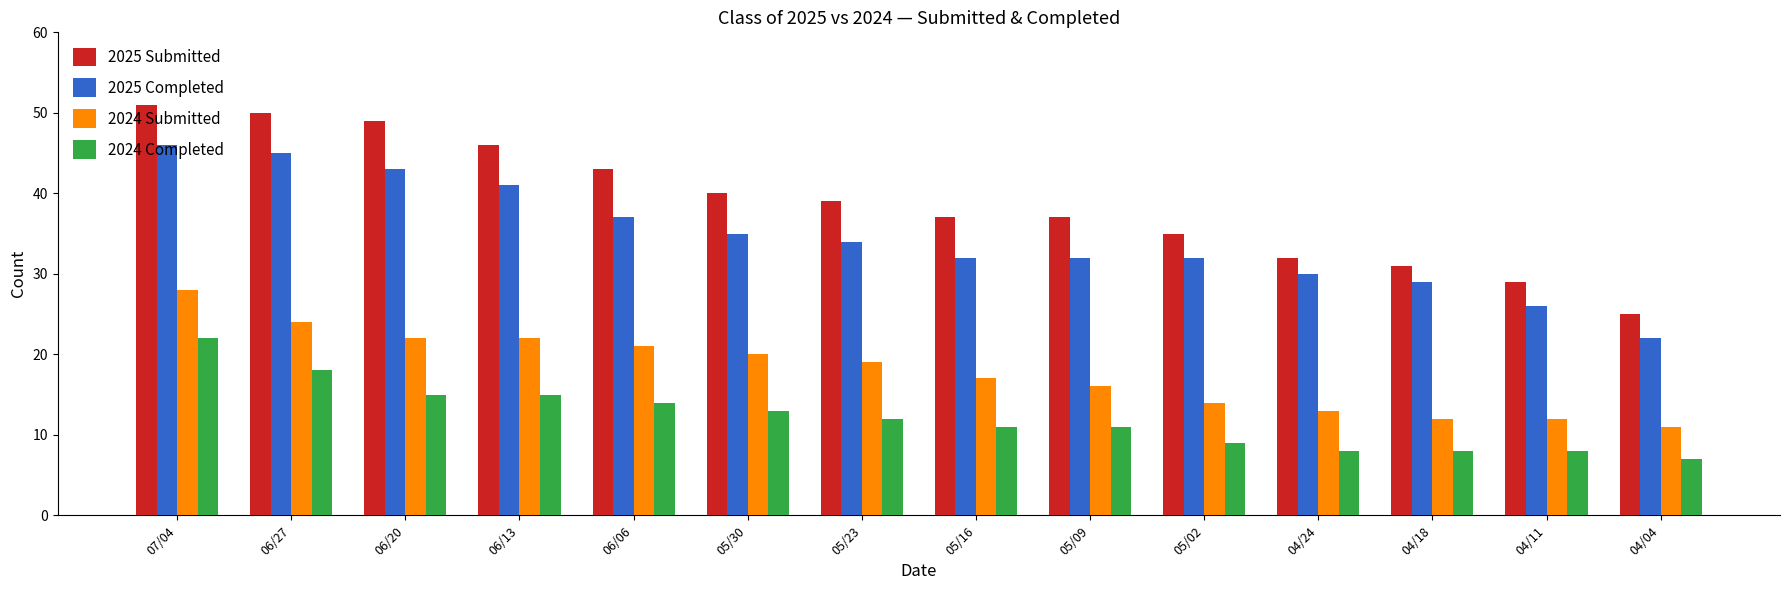

Which series has the largest total across all categories?

2025 Submitted